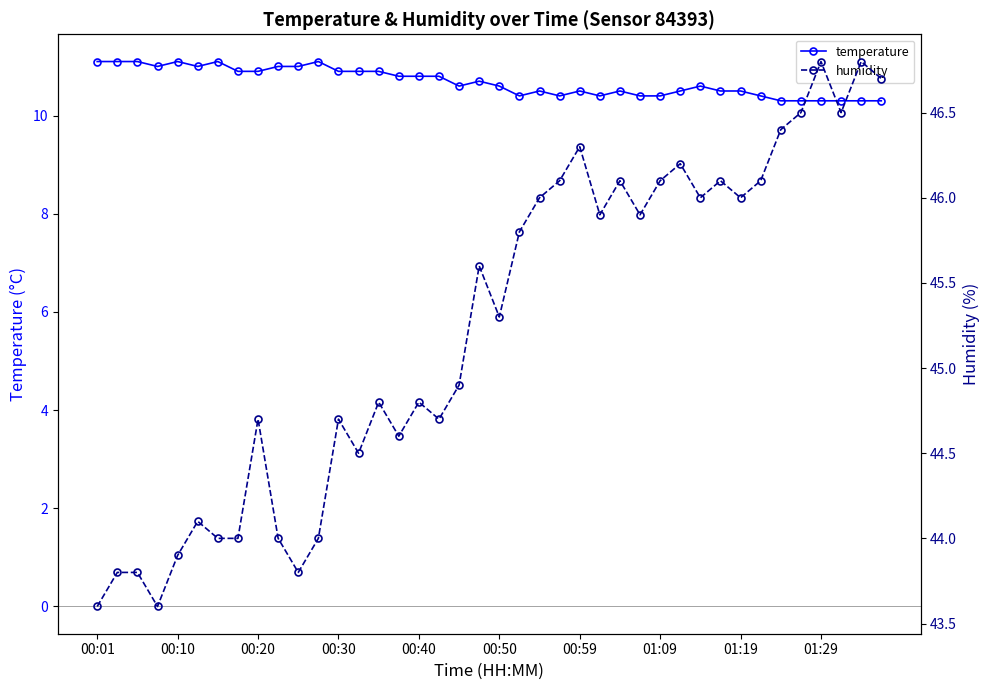

What is the lowest value of the temperature series?

10.3